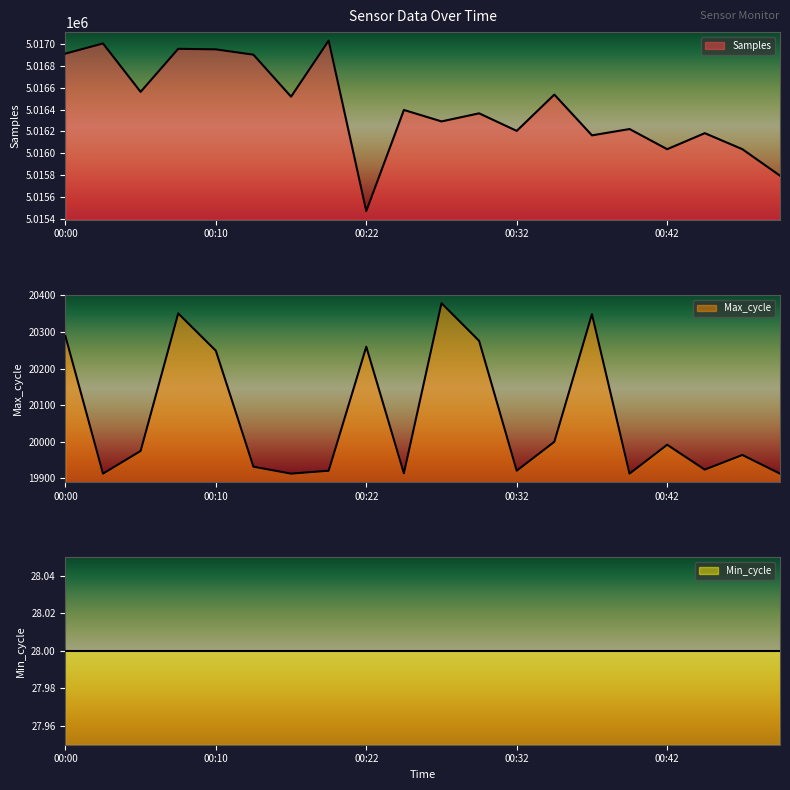

Which series has the largest range (max minus min)?

Samples